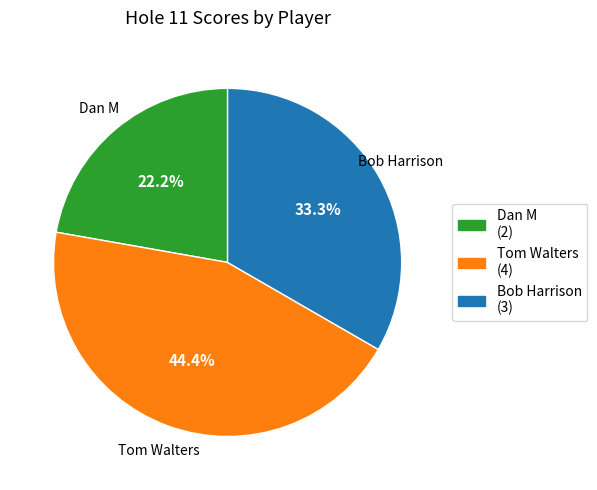

What is the ratio of the value at Dan M (2) to the value at Bob Harrison (3)?

0.7